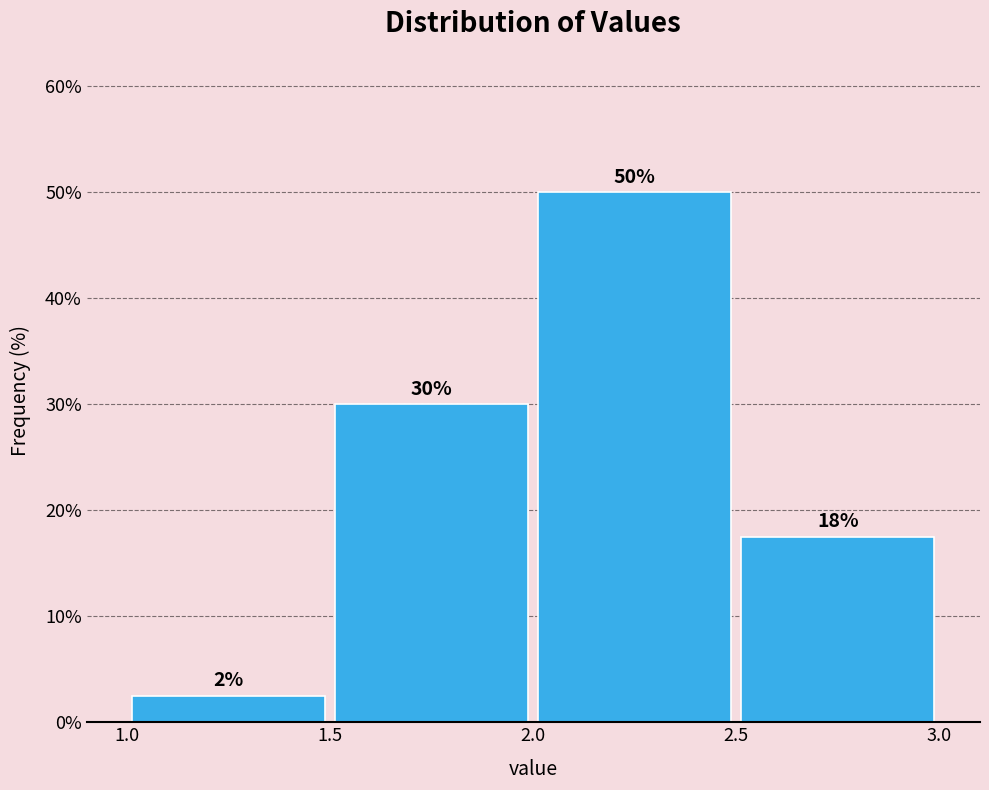

Which range on the x-axis has the tallest bar?

2.0 to 2.5